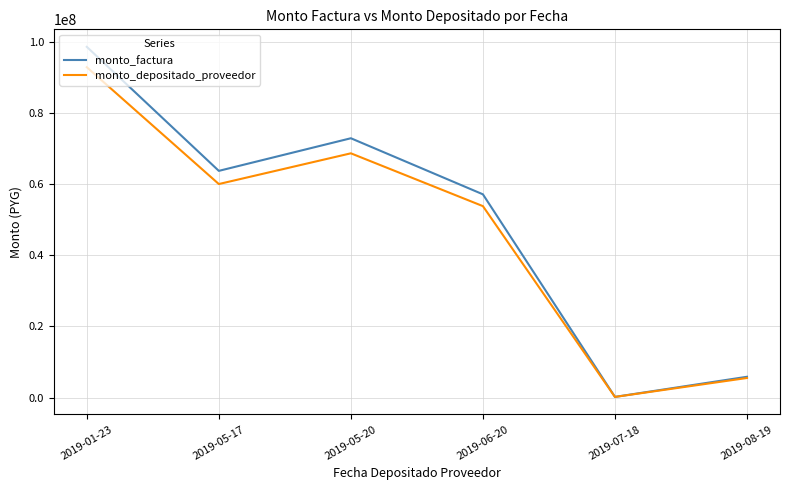

At which label does monto_factura reach its minimum?

2019-07-18